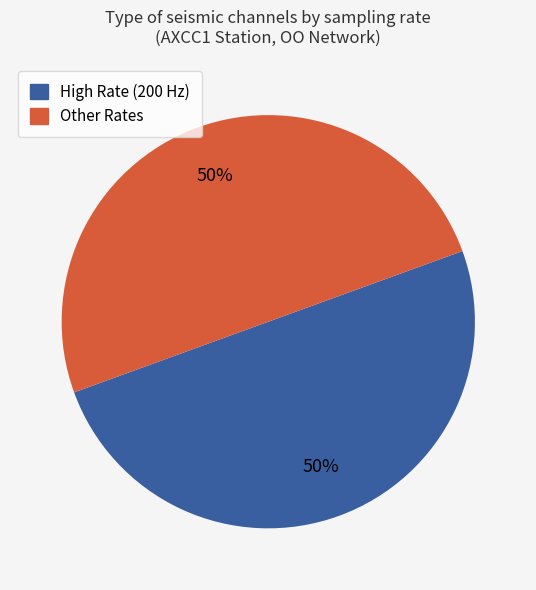

Count the number of slices in the pie.

2